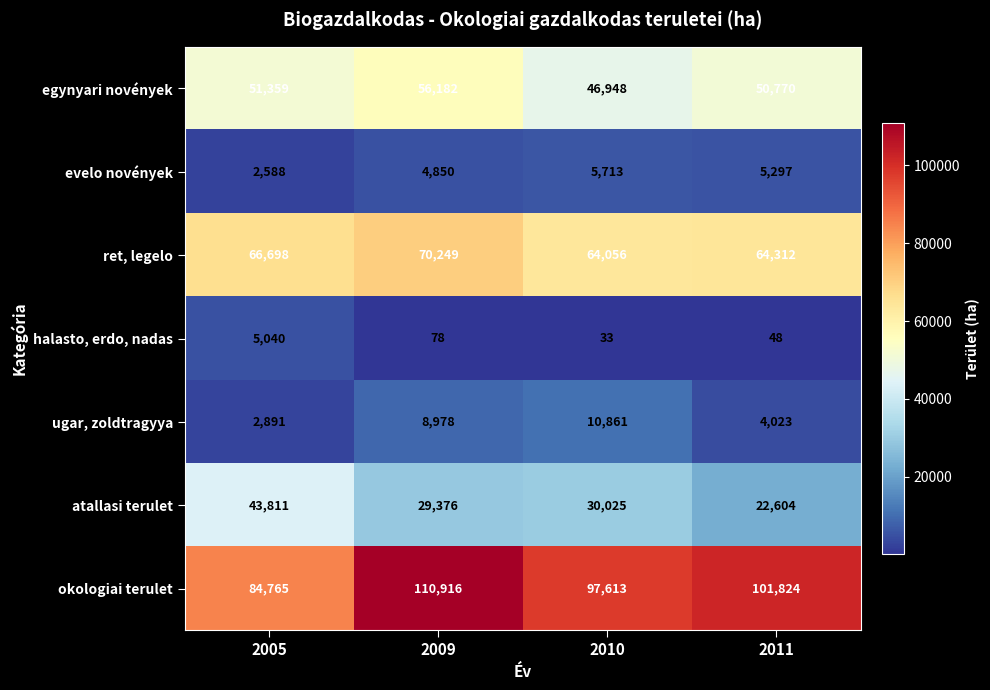

Rank the series by their maximum value, from lowest to highest.

halasto, erdo, nadas, evelo novények, ugar, zoldtragyya, atallasi terulet, egynyari novények, ret, legelo, okologiai terulet